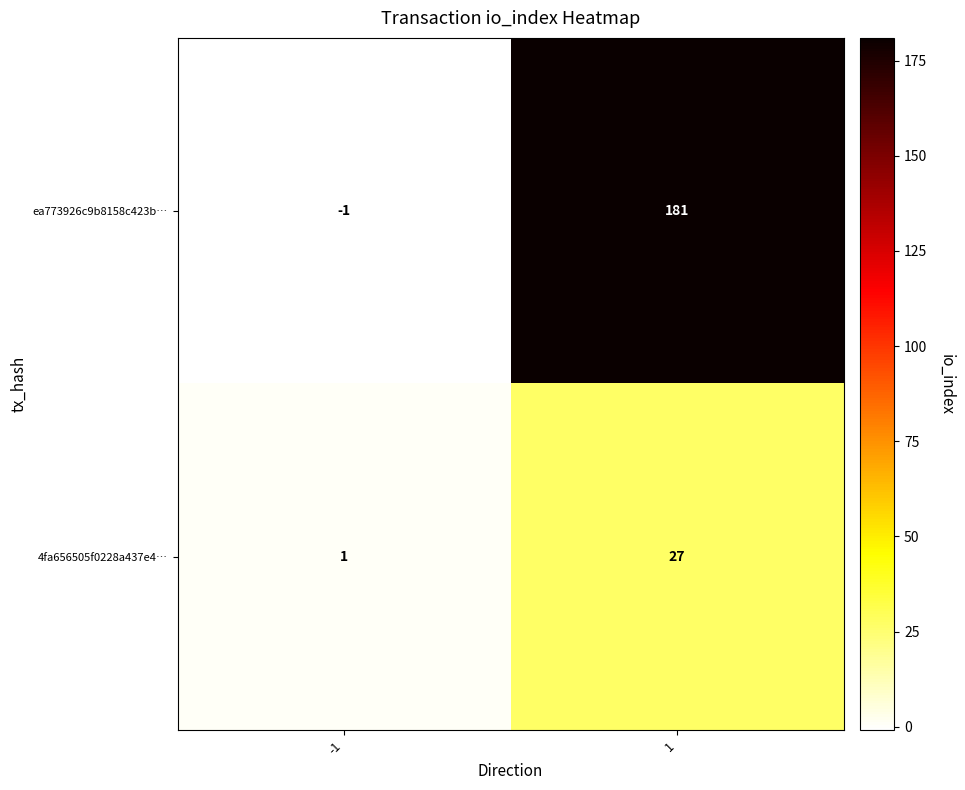

Rank the series by their average value, from highest to lowest.

ea773926c9b8158c423b…, 4fa656505f0228a437e4…